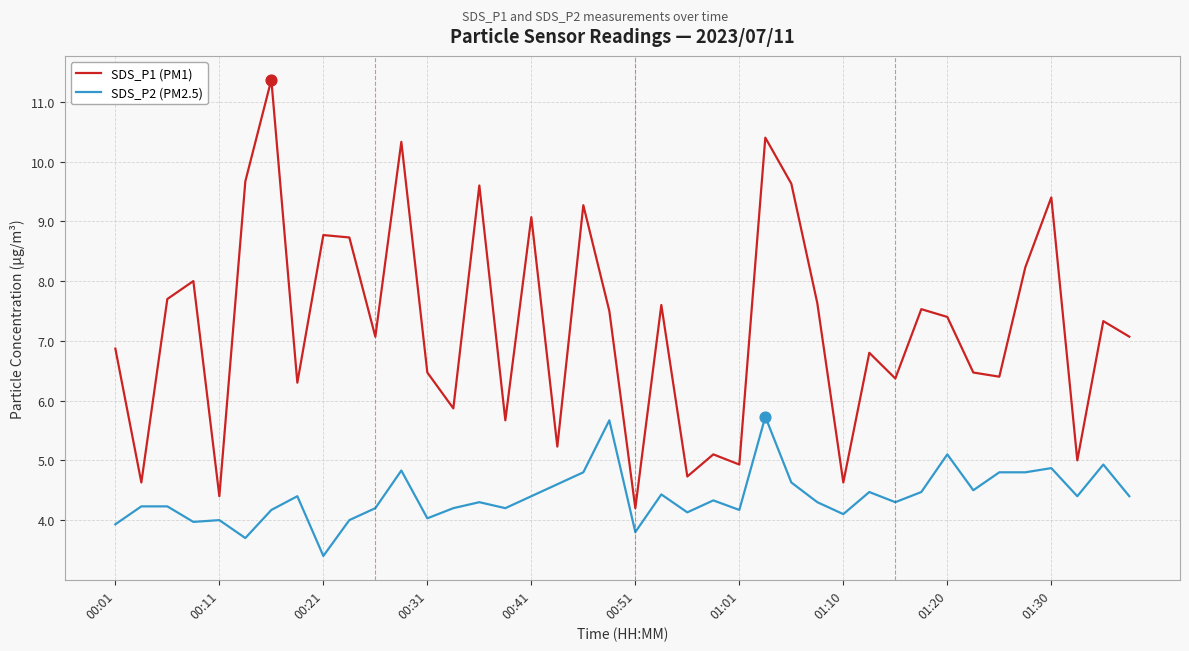

What are all the series names shown in the legend?

SDS_P1 (PM1), SDS_P2 (PM2.5)